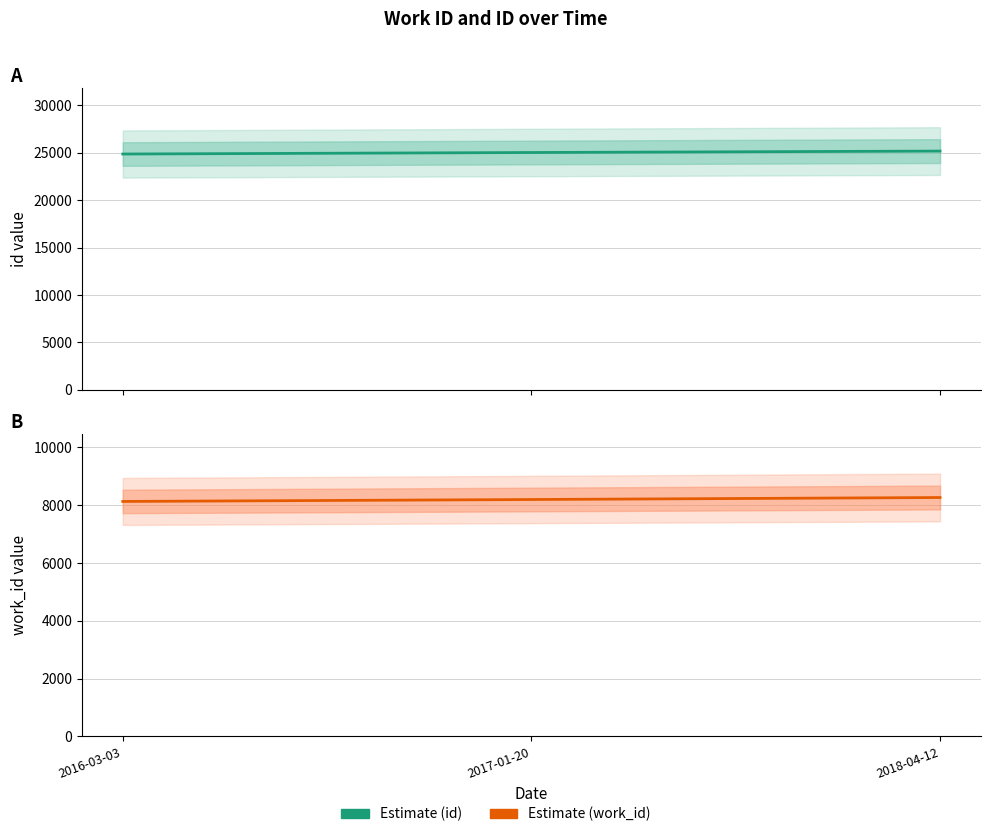

Rank the series at 2016-03-03 from highest to lowest value.

Estimate (id), Estimate (work_id)